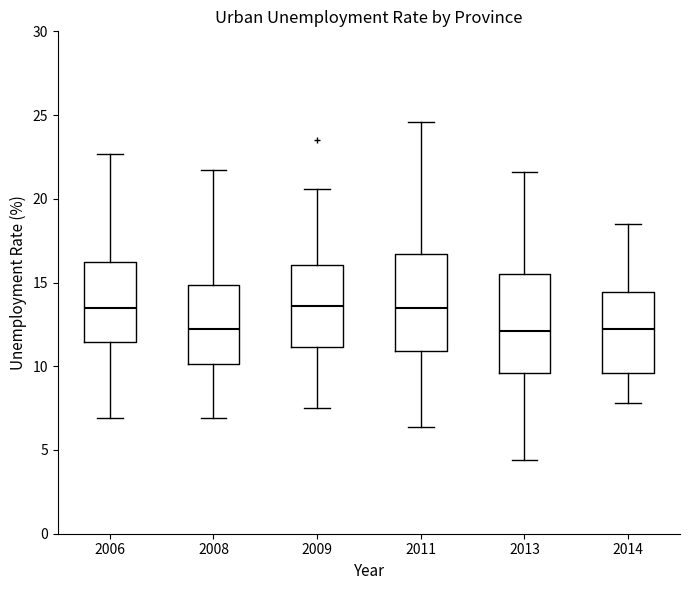

Reading left to right, read every box against the y-axis: the position of its median line, the range the box covers, and the ends of its whiskers. The values are not printed on the chart, so give them approximately, as read against the axis.

2006: median 13.5, box 11.5 to 16.5, whiskers 7.0 to 22.5
2008: median 12.0, box 10.0 to 15.0, whiskers 7.0 to 21.5
2009: median 13.5, box 11.0 to 16.0, whiskers 7.5 to 20.5
2011: median 13.5, box 11.0 to 16.5, whiskers 6.5 to 24.5
2013: median 12.0, box 9.5 to 15.5, whiskers 4.5 to 21.5
2014: median 12.0, box 9.5 to 14.5, whiskers 8.0 to 18.5